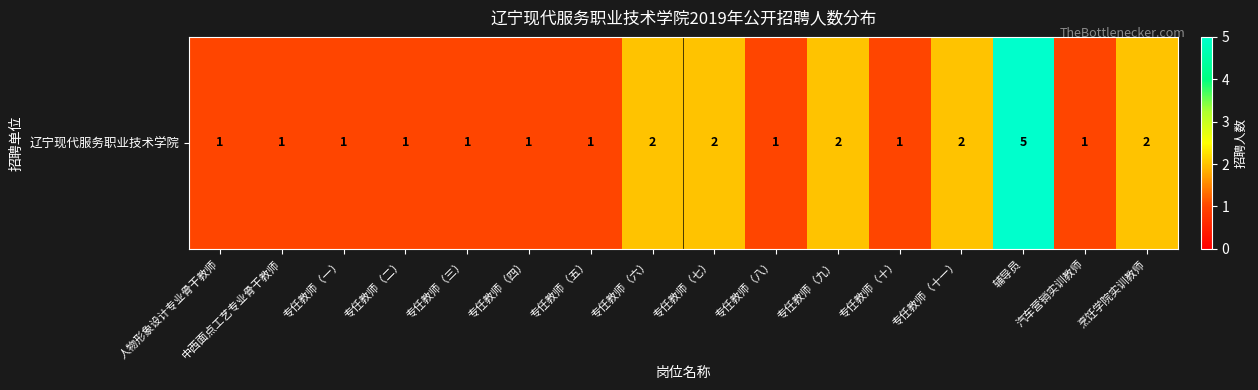

The value at 烹饪学院实训教师 is 2. True or false?

True